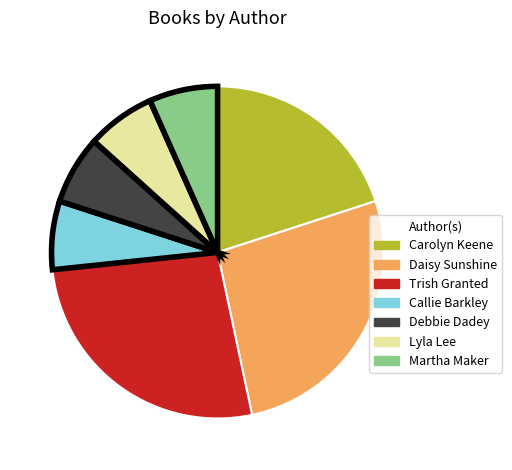

Do Lyla Lee and Martha Maker together represent more than half of the pie?

No